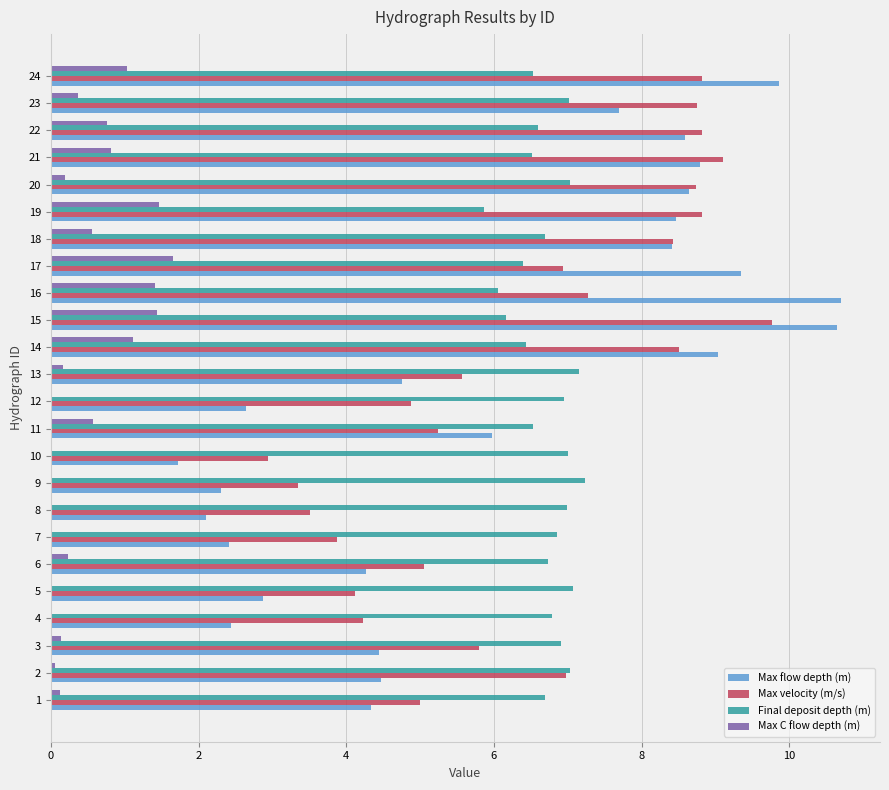

At which category is the sum across all series the highest?

15